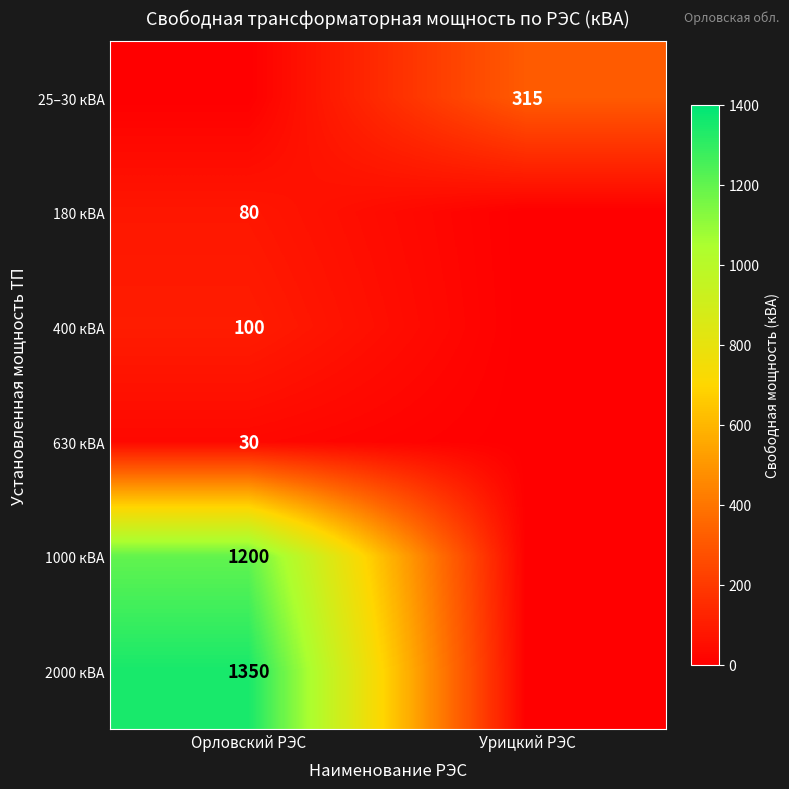

The 1000 кВА series shows 1763 at Орловский РЭС. True or false?

False